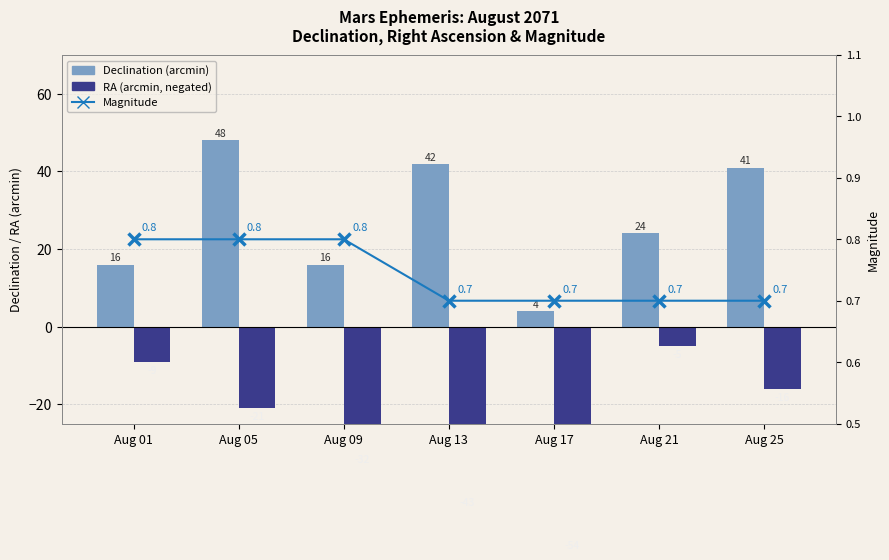

List the labels in order of Right Ascension (min, neg) value, smallest first.

Aug 17, Aug 13, Aug 09, Aug 05, Aug 25, Aug 01, Aug 21